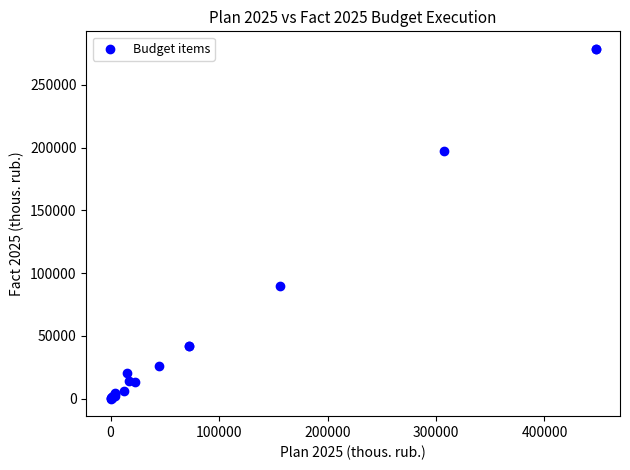

What Y value in the scatter plot is closest to 139341?

89690